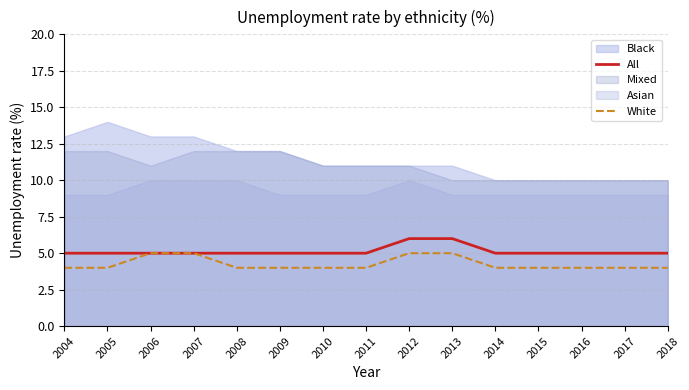

What is the value of the All point at the 15th from the left?

5